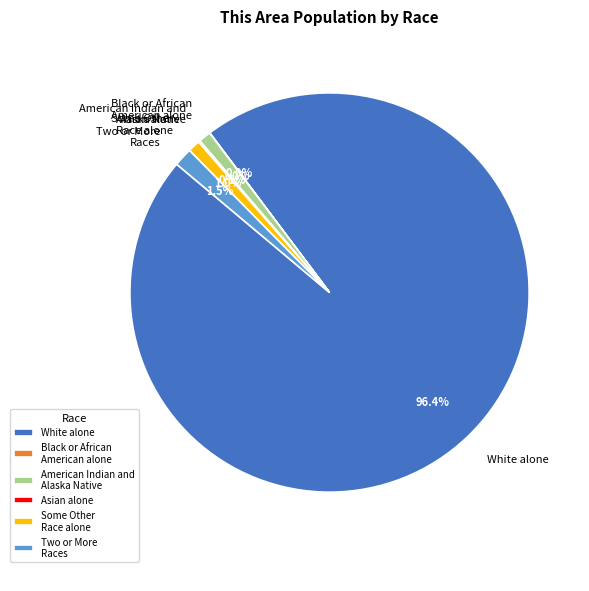

The American Indian and Alaska Native slice represents 1% of the pie. True or false?

True